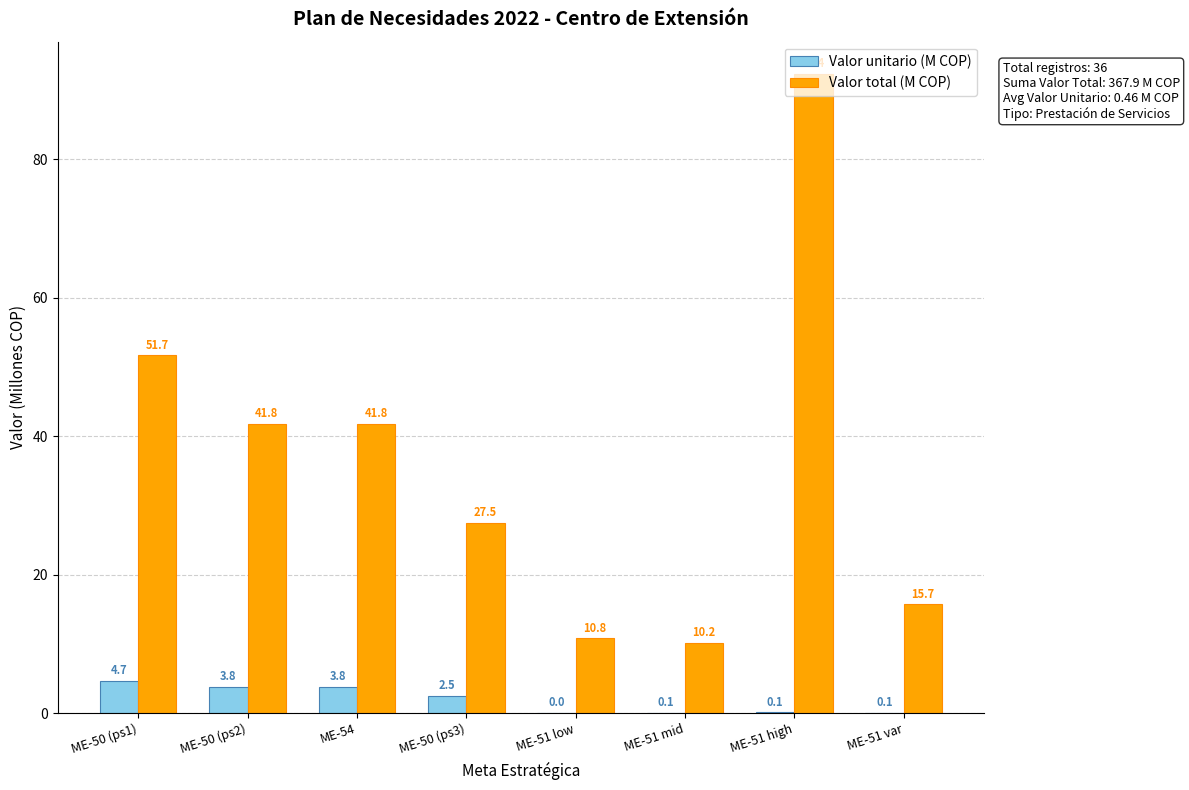

Which series changed the most between ME-50 (ps3) and ME-51 low?

Valor total (M COP)